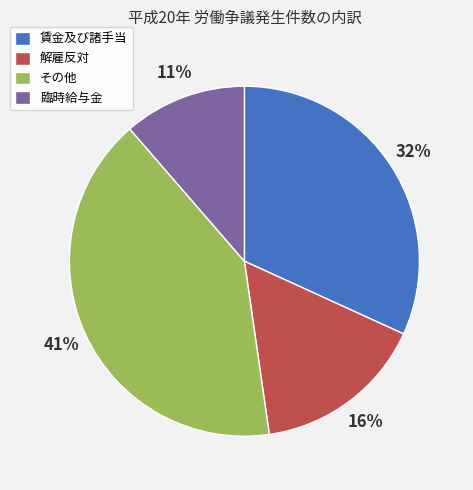

Which has a higher value, 臨時給与金 or その他?

その他